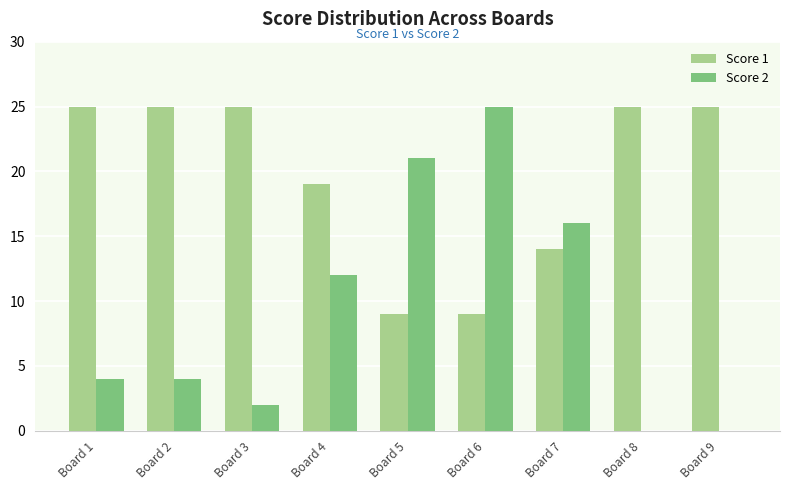

Reading left to right, what are all the values shown in this chart?

Score 1: 25	25	25	19	9	9	14	25	25
Score 2: 4	4	2	12	21	25	16	0	0